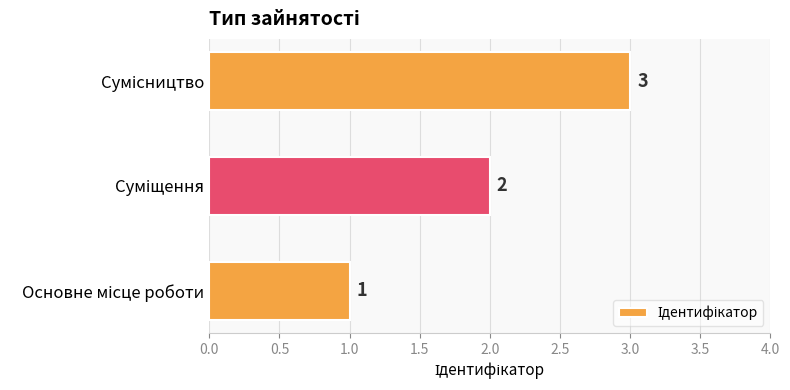

Count the values in the range 1 to 3.

3